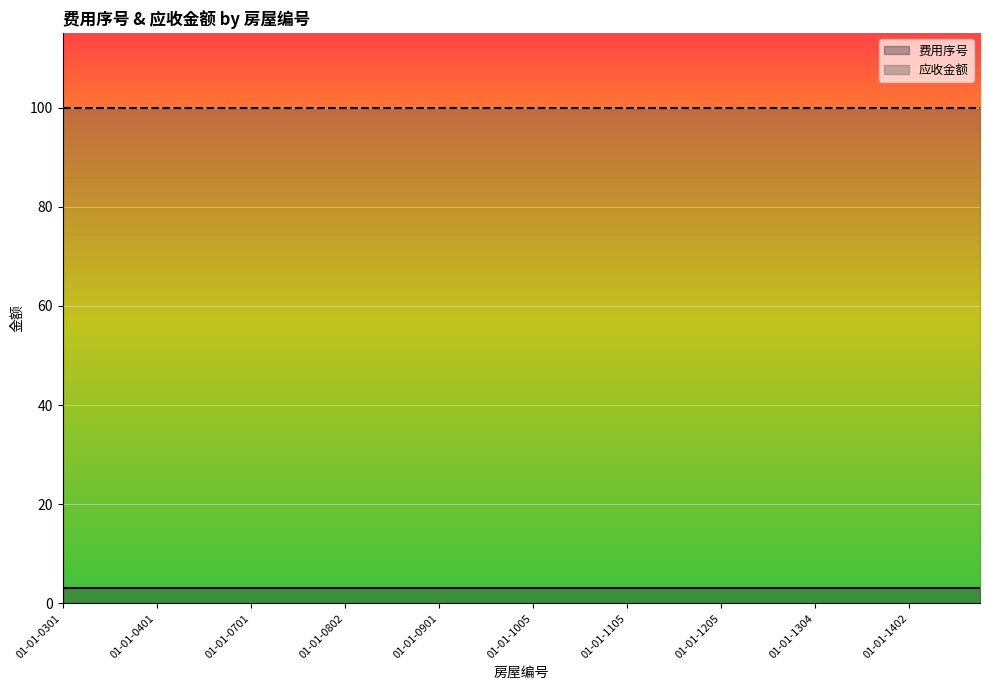

At 01-01-0803, list the series in order from smallest to largest.

费用序号, 应收金额